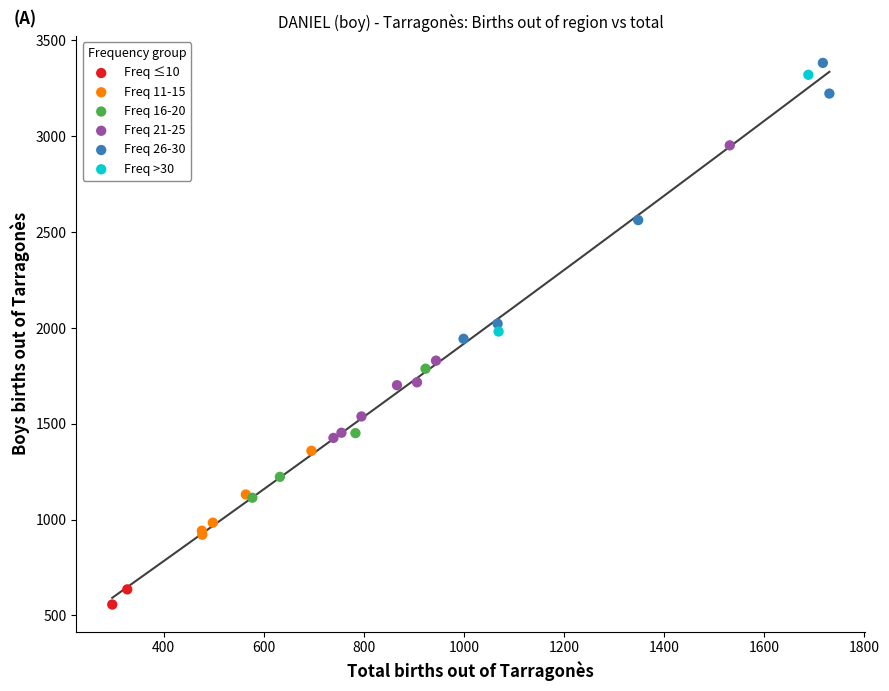

What are all the series names shown in the legend?

Freq ≤10, Freq 11-15, Freq 16-20, Freq 21-25, Freq 26-30, Freq >30